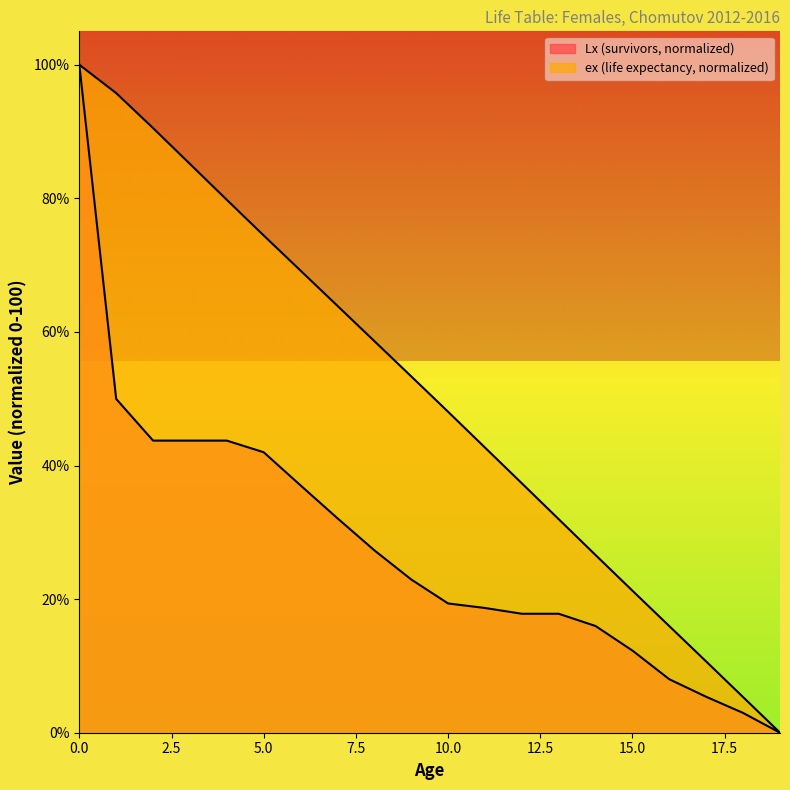

True or false: Lx and ex cross at least once.

False